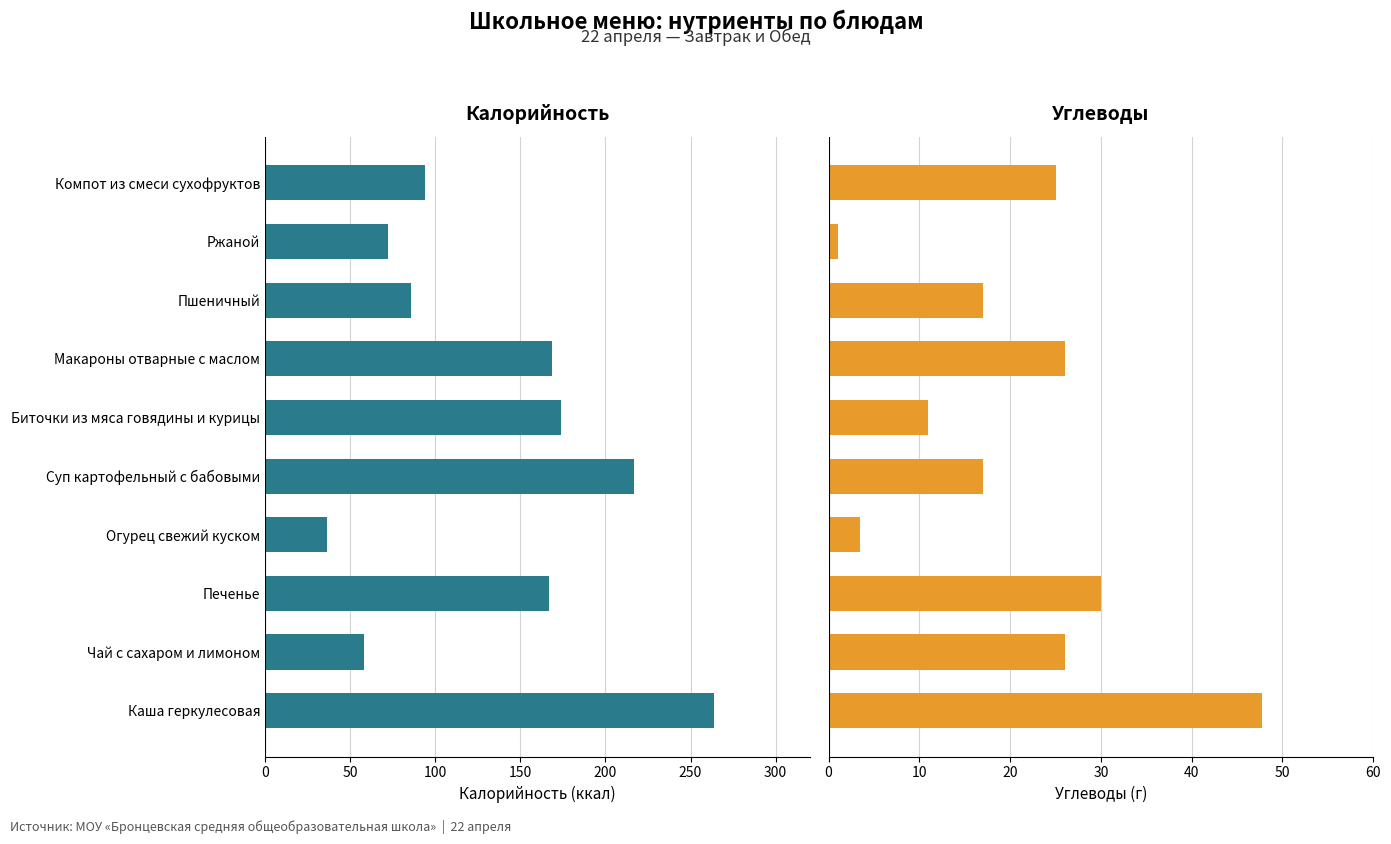

Is it true that Углеводы equals -2.1 at Огурец свежий куском?

False